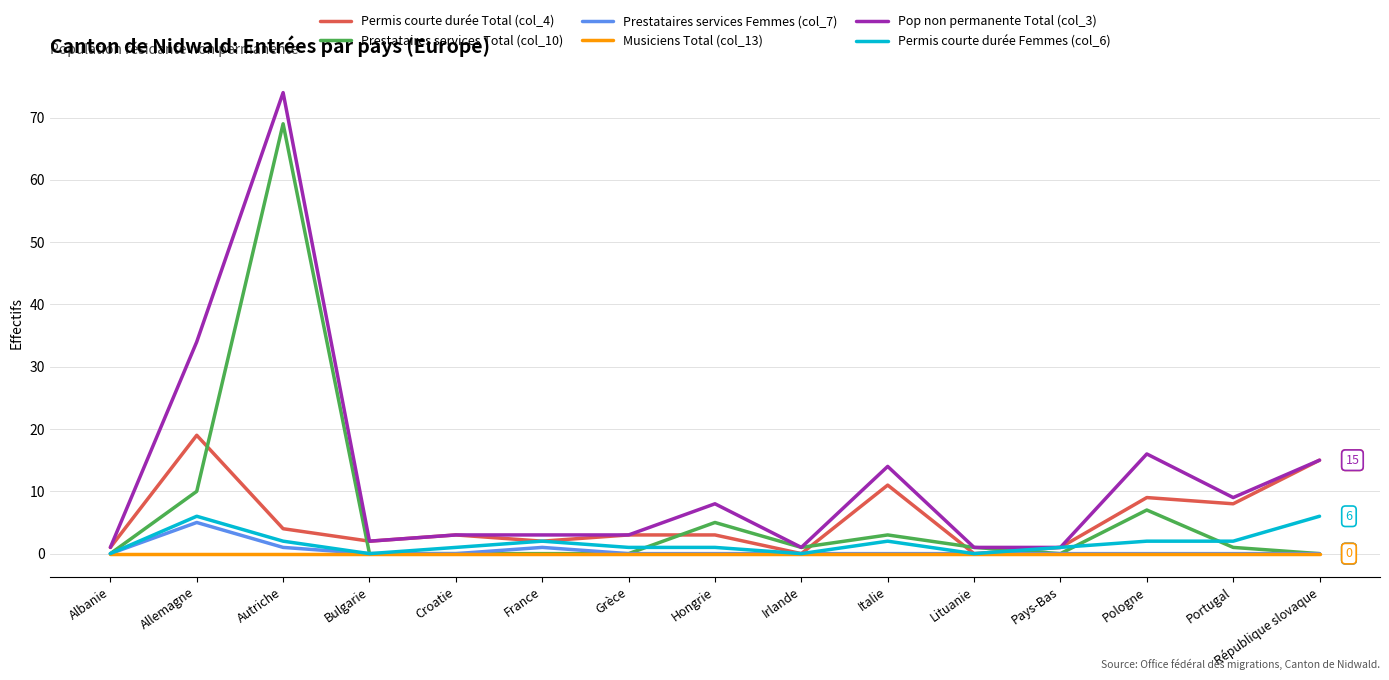

Is this an area chart (filled region under the line)?

No